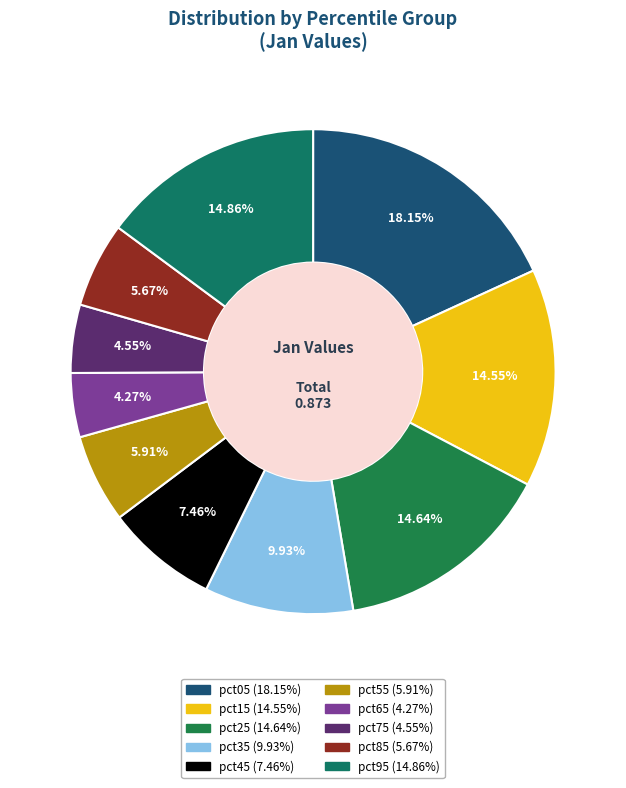

Combined, what portion of the pie is pct65 and pct55?

10.2%